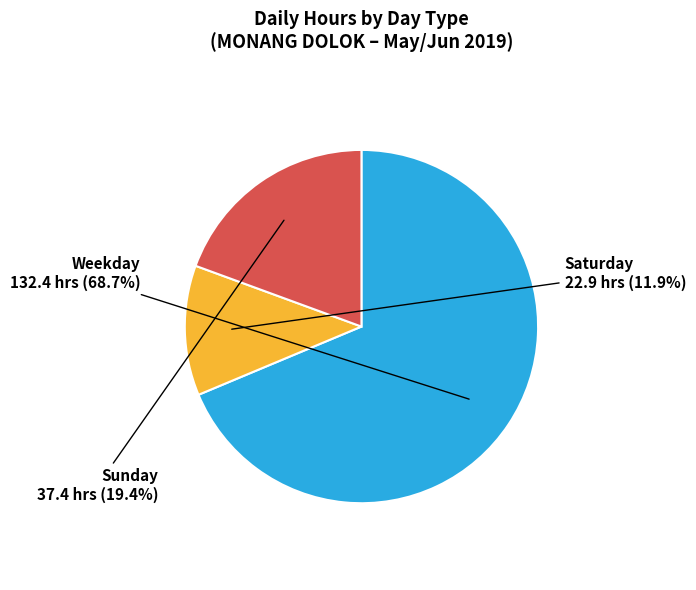

What is the largest slice in the pie chart?

Weekday